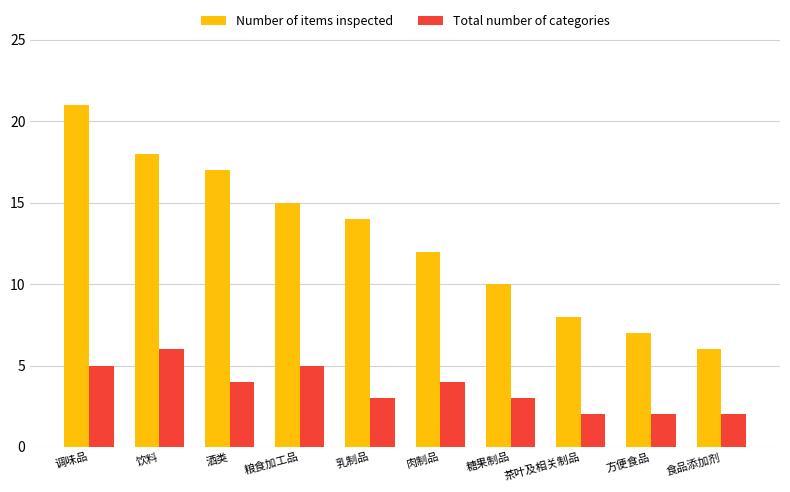

What is the difference between the second highest and second lowest values in the Number of items inspected series?

11